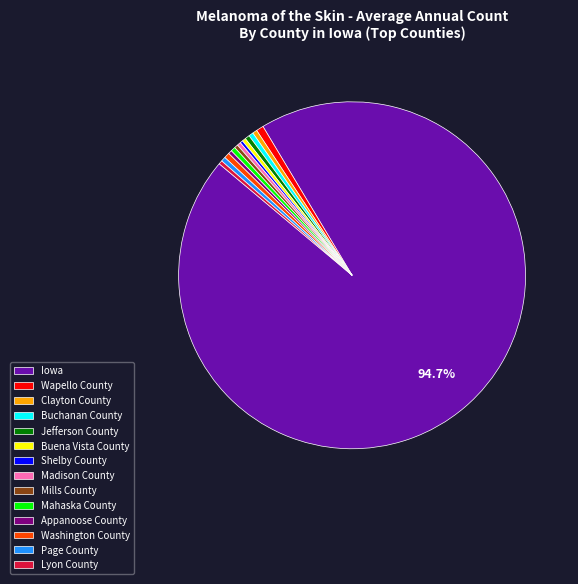

What is the ratio of the value at Washington County to the value at Buena Vista County?

1.5